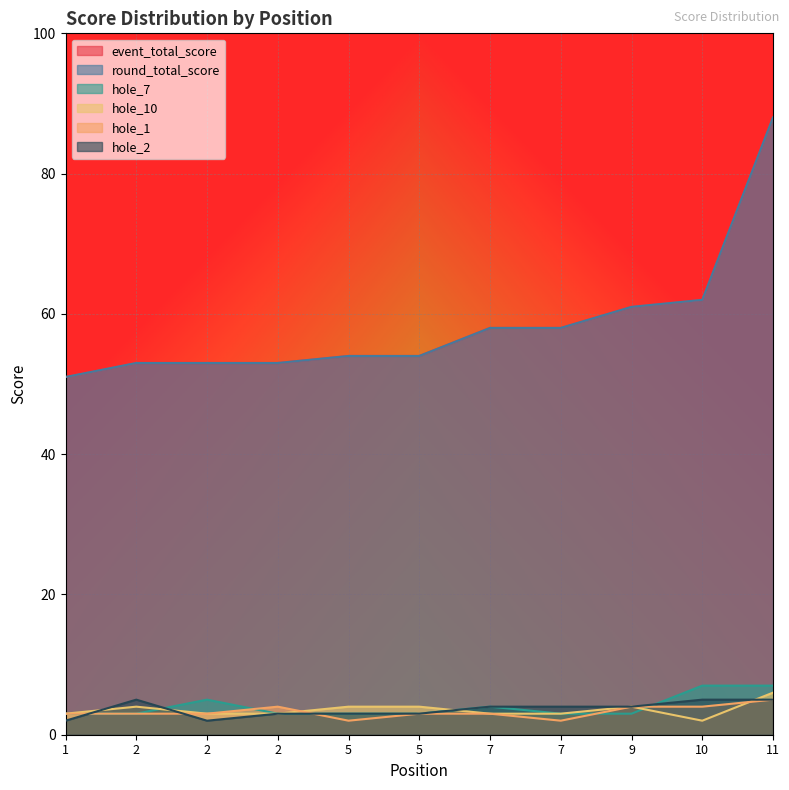

Which series changed the most between 10 and 11?

event_total_score